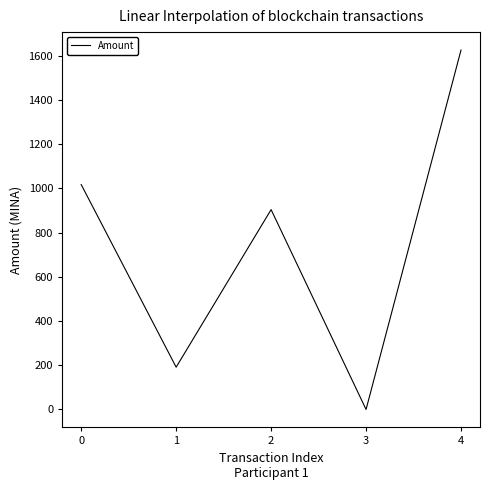

The value at 3 is 0.0. True or false?

True